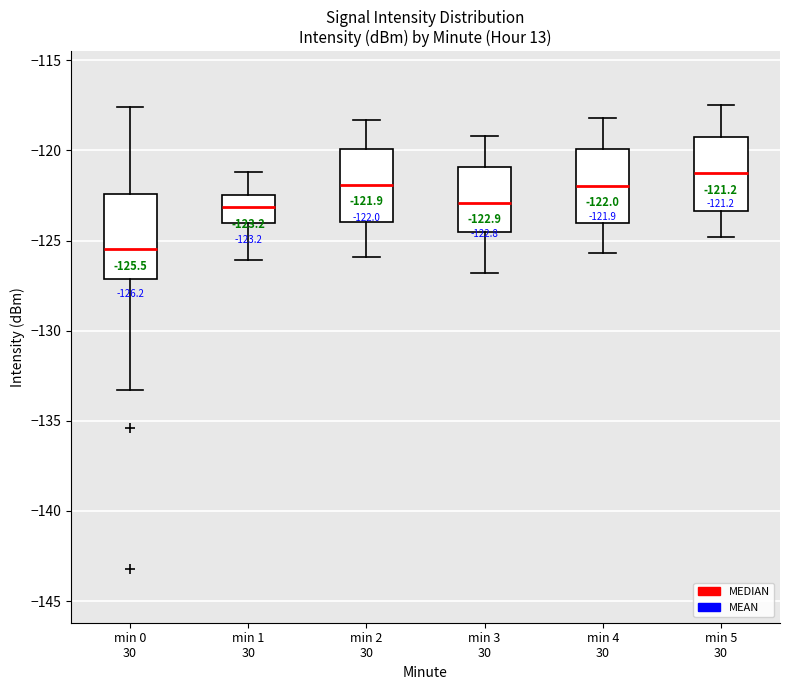

Which box has the highest median line?

min 5 30